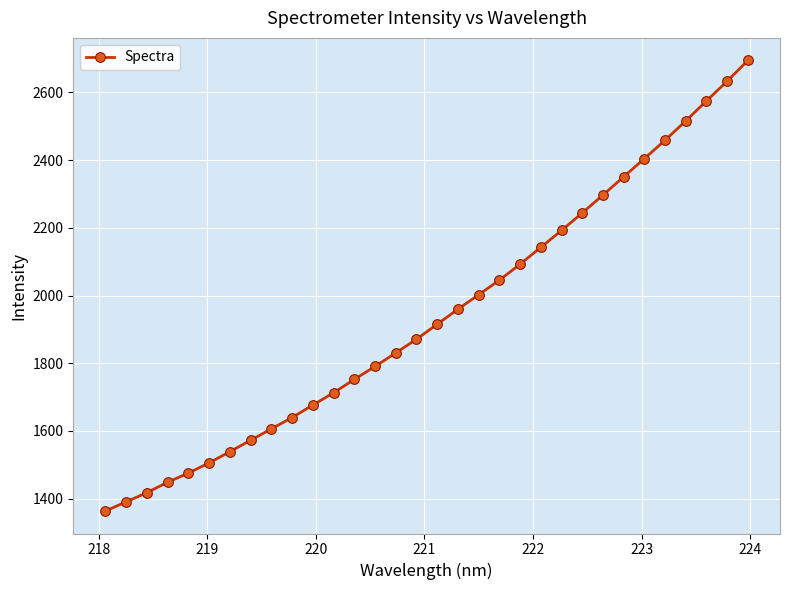

Does the chart have visible grid lines?

Yes